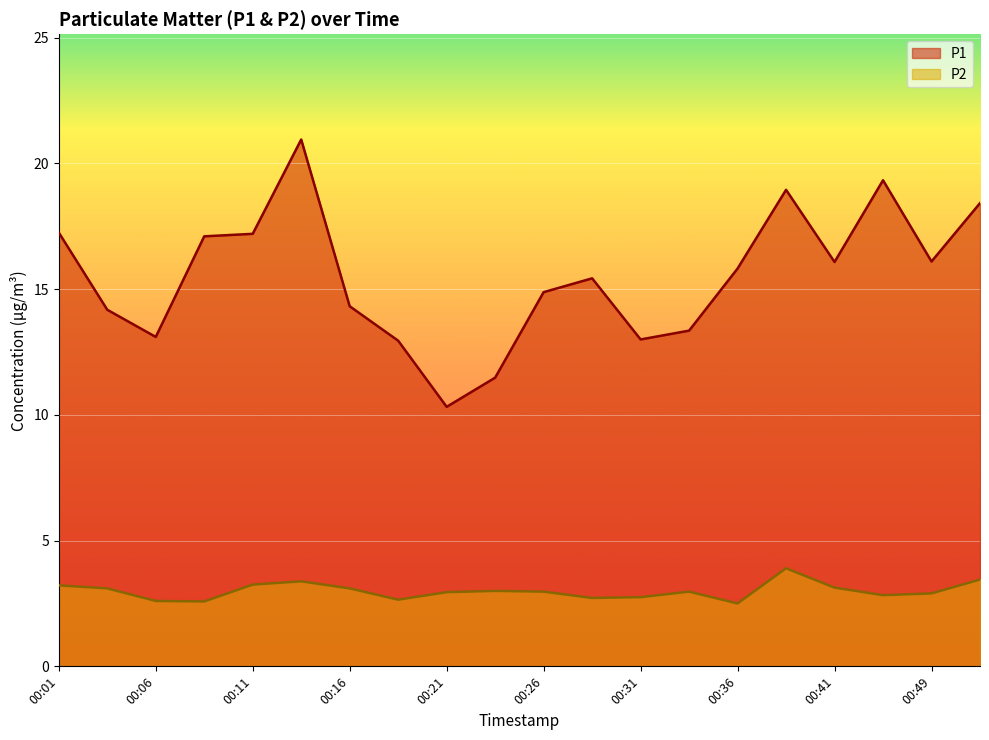

The P1 series shows 10.4 at 00:26. True or false?

False